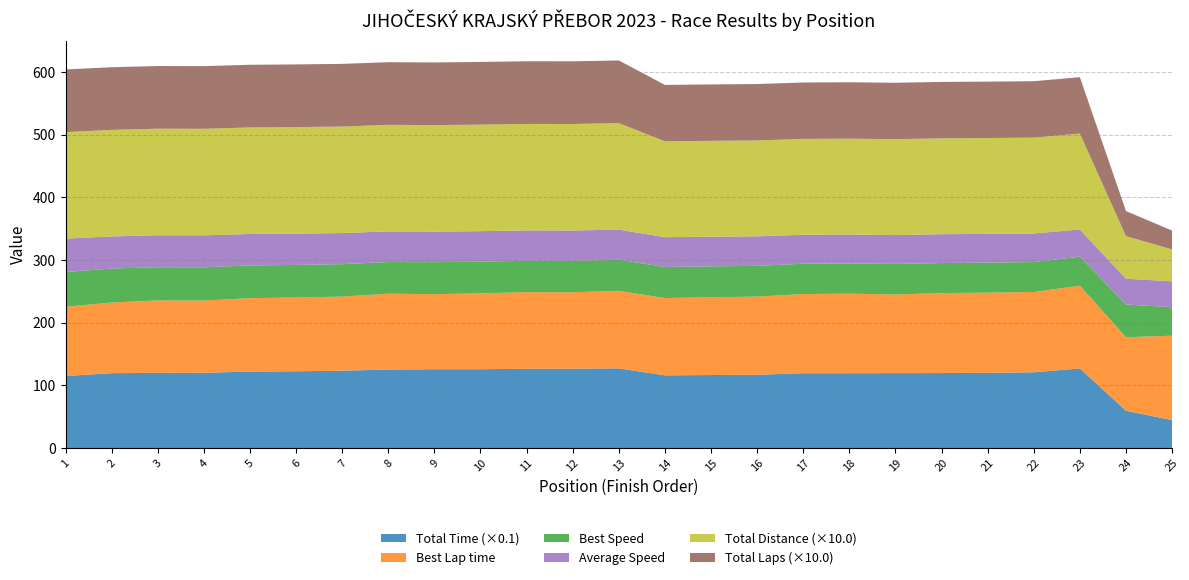

Reading left to right, extract all data points from this chart.

Total Time: 1=1147.8	2=1193.9	3=1199.3	4=1200.0	5=1219.6	6=1224.0	7=1233.9	8=1251.3	9=1256.9	10=1257.2	11=1264.3	12=1265.4	13=1270.8	14=1159.1	15=1164.3	16=1168.8	17=1192.4	18=1192.6	19=1194.7	20=1195.8	21=1199.1	22=1207.9	23=1269.0	24=594.8	25=444.4
Best Lap time: 1=110.6	2=112.7	3=115.6	4=115.2	5=117.1	6=117.7	7=118.2	8=121.1	9=119.8	10=121.1	11=122.3	12=121.9	13=123.8	14=123.4	15=124.1	16=124.7	17=126.4	18=127.0	19=125.5	20=127.6	21=128.0	22=128.1	23=132.1	24=117.3	25=134.8
Best Speed: 1=55.3	2=54.3	3=52.9	4=53.1	5=52.3	6=52.0	7=51.8	8=50.5	9=51.1	10=50.5	11=50.1	12=50.2	13=49.4	14=49.6	15=49.3	16=49.1	17=48.4	18=48.2	19=48.8	20=48.0	21=47.8	22=47.8	23=46.3	24=52.2	25=45.4
Average Speed: 1=53.3	2=51.3	3=51.0	4=51.0	5=50.2	6=50.0	7=49.6	8=48.9	9=48.7	10=48.7	11=48.4	12=48.4	13=48.2	14=47.5	15=47.3	16=47.1	17=46.2	18=46.2	19=46.1	20=46.1	21=45.9	22=45.6	23=43.4	24=41.2	25=41.3
Total Distance: 1=17.0	2=17.0	3=17.0	4=17.0	5=17.0	6=17.0	7=17.0	8=17.0	9=17.0	10=17.0	11=17.0	12=17.0	13=17.0	14=15.3	15=15.3	16=15.3	17=15.3	18=15.3	19=15.3	20=15.3	21=15.3	22=15.3	23=15.3	24=6.8	25=5.1
Total Laps: 1=10.0	2=10.0	3=10.0	4=10.0	5=10.0	6=10.0	7=10.0	8=10.0	9=10.0	10=10.0	11=10.0	12=10.0	13=10.0	14=9.0	15=9.0	16=9.0	17=9.0	18=9.0	19=9.0	20=9.0	21=9.0	22=9.0	23=9.0	24=4.0	25=3.0